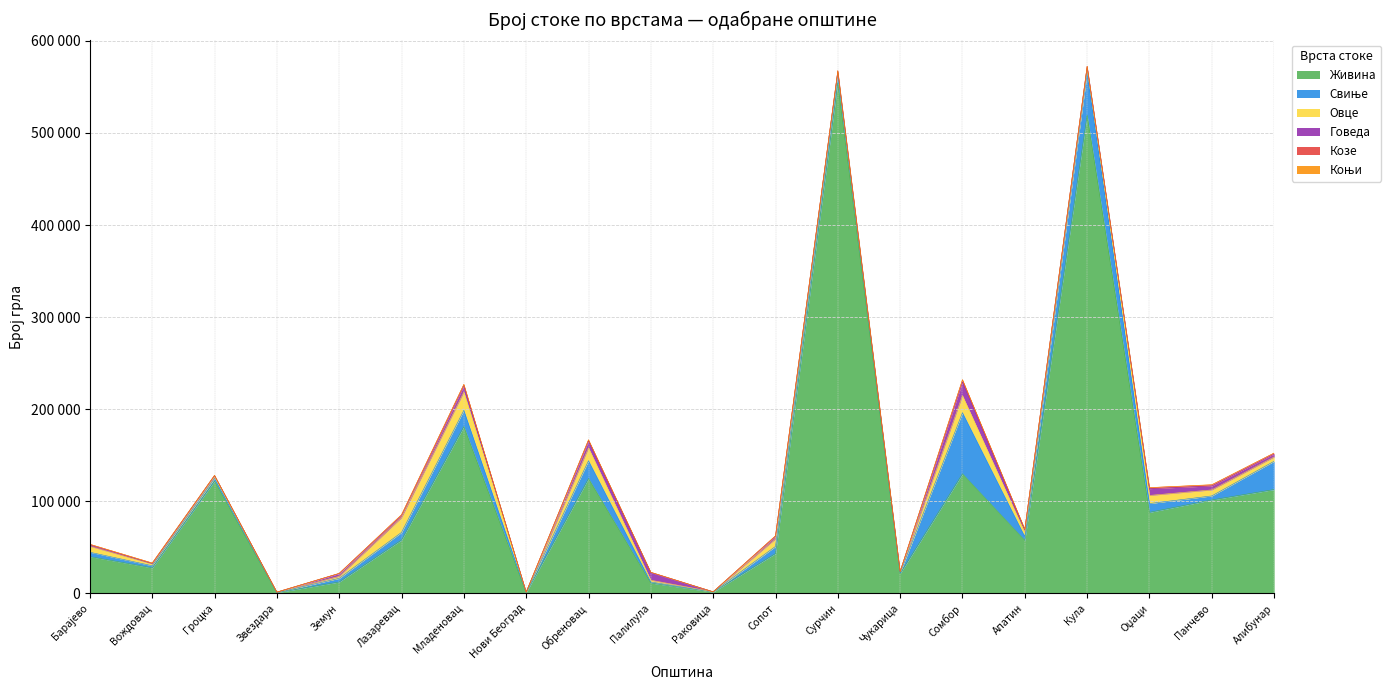

At which label does Коњи reach its peak?

Сомбор